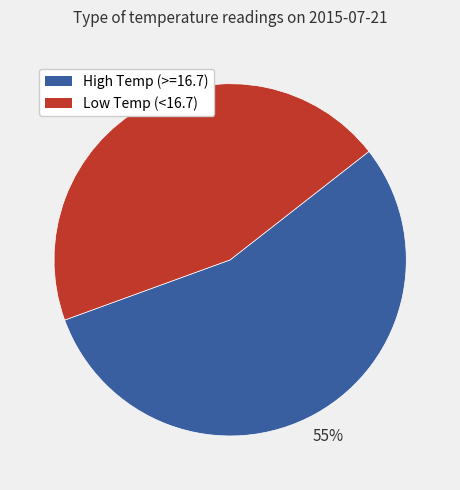

Does any single category account for the majority?

Yes